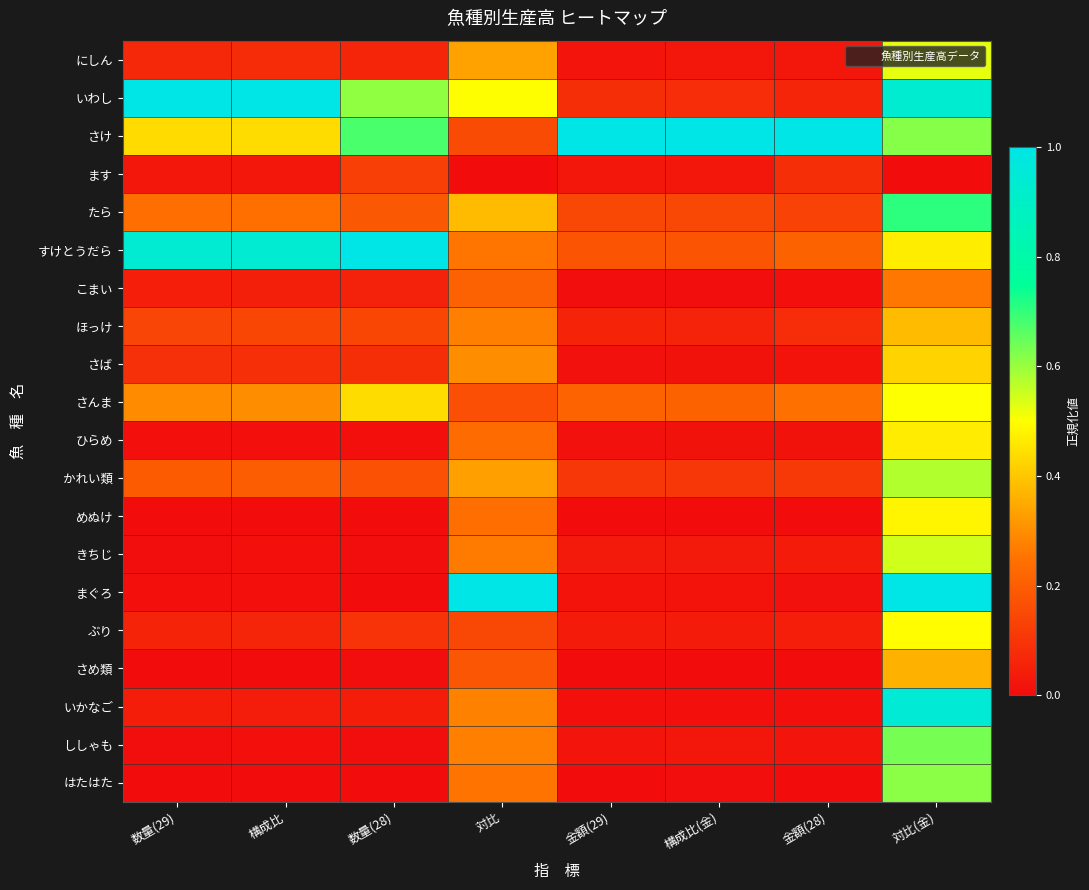

At how many categories does at least one series exceed 0?

8